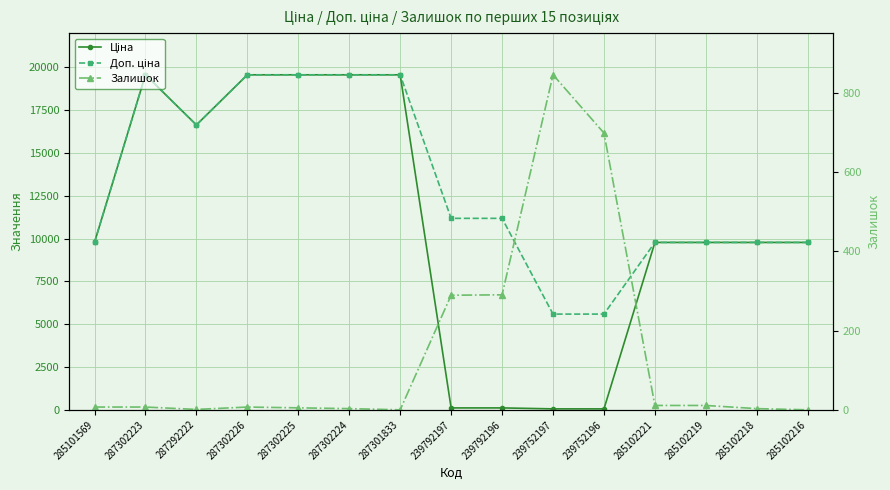

True or false: Доп. ціна and Ціна cross at least once.

False